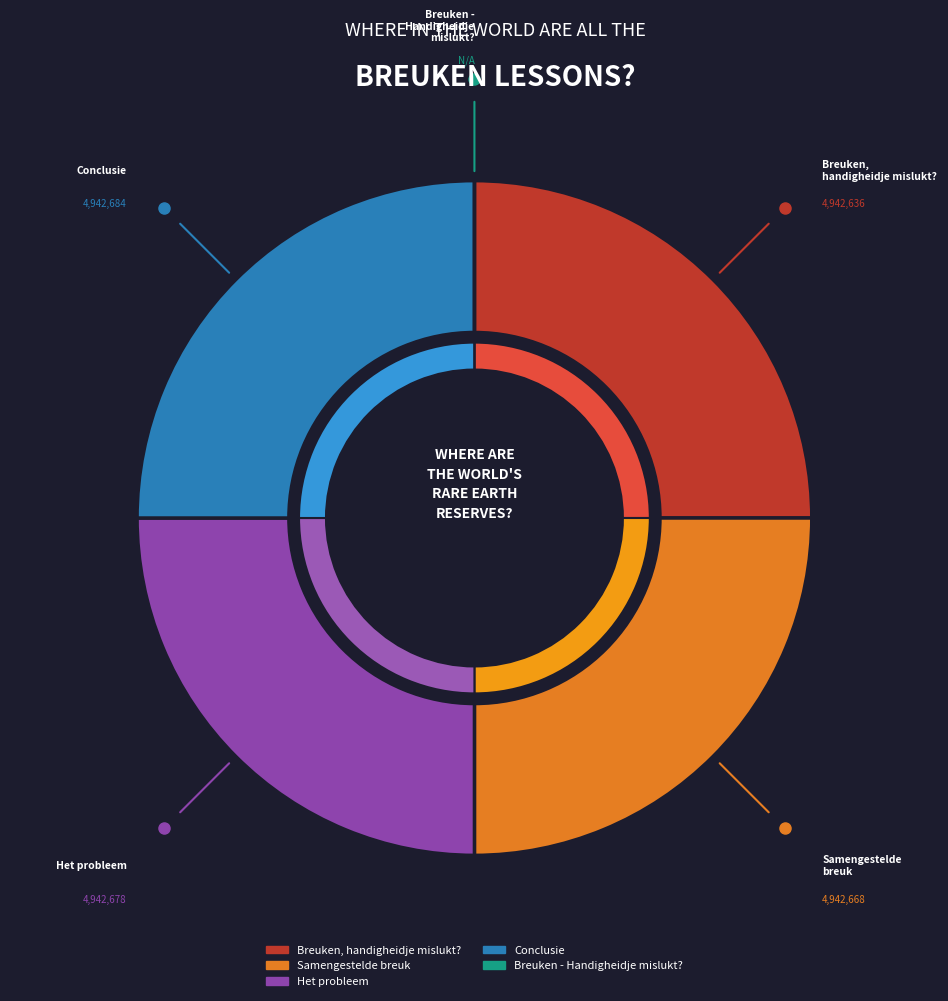

What is the ratio of the value at Conclusie to the value at Breuken, handigheidje mislukt??

1.0